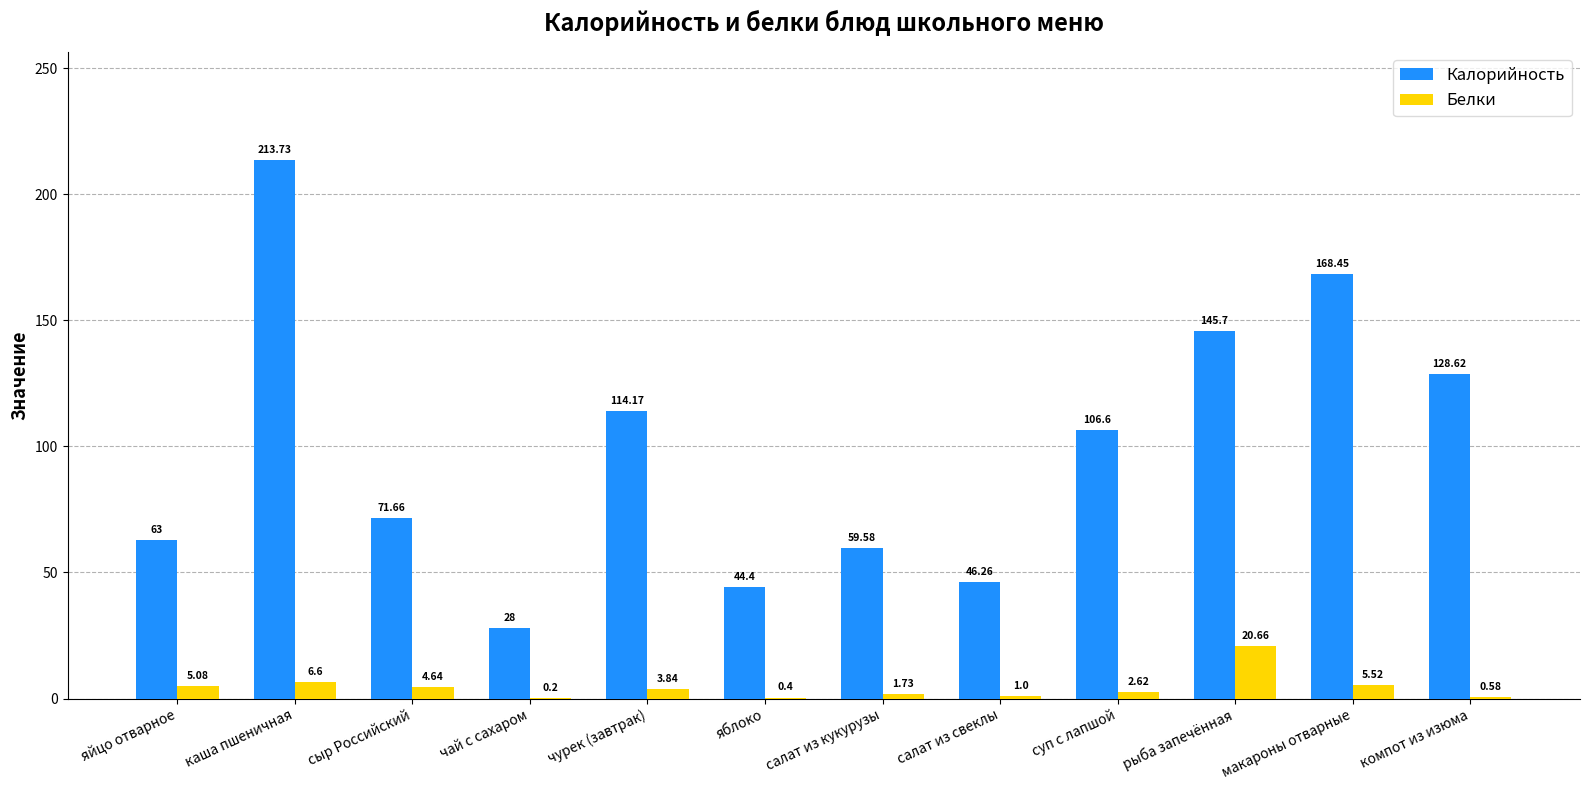

At which category is the sum across all series the highest?

каша пшеничная